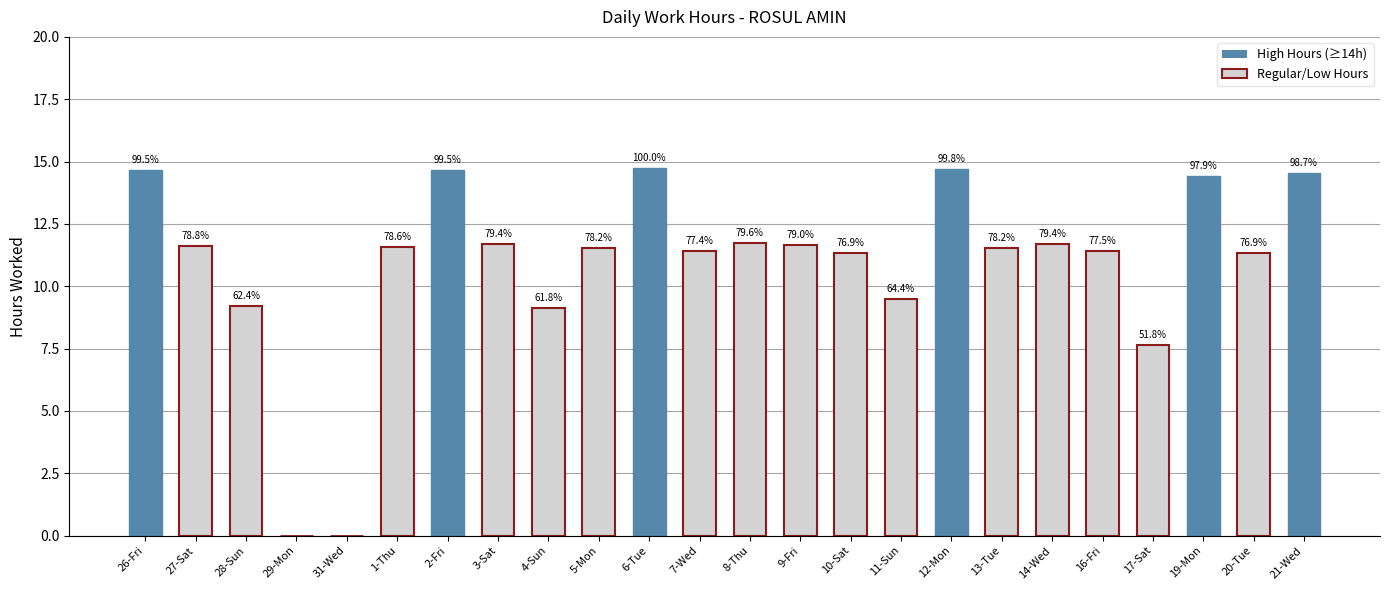

Which category has the lowest value across all series?

29-Mon